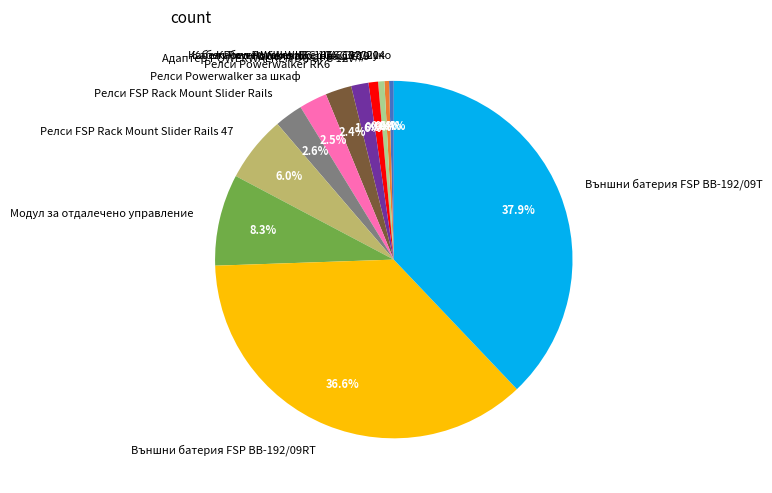

Which has a higher value, Кабел PowerWalker IEC 16A C19/C20 or Релси Powerwalker за шкаф?

Релси Powerwalker за шкаф